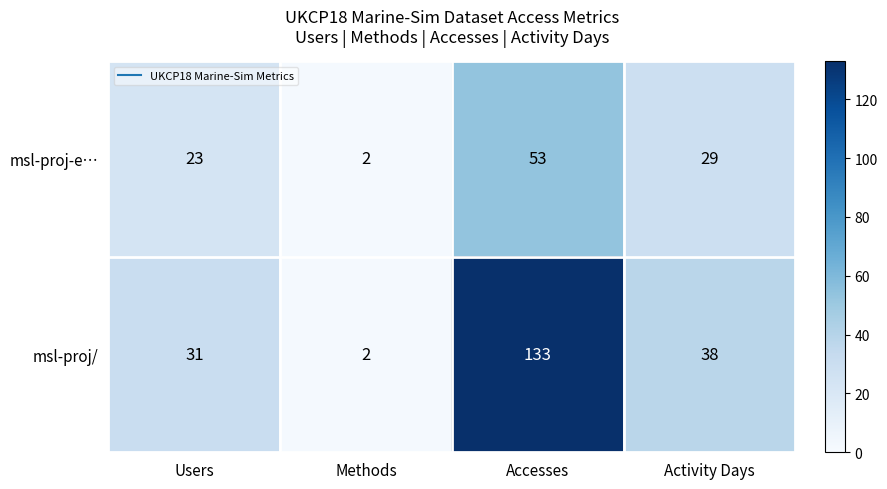

At which label does msl-proj-e… reach its peak?

Accesses